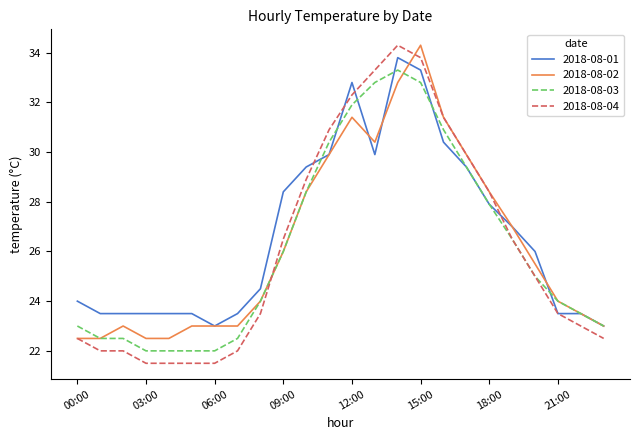

What is the maximum value shown in the chart?

34.3